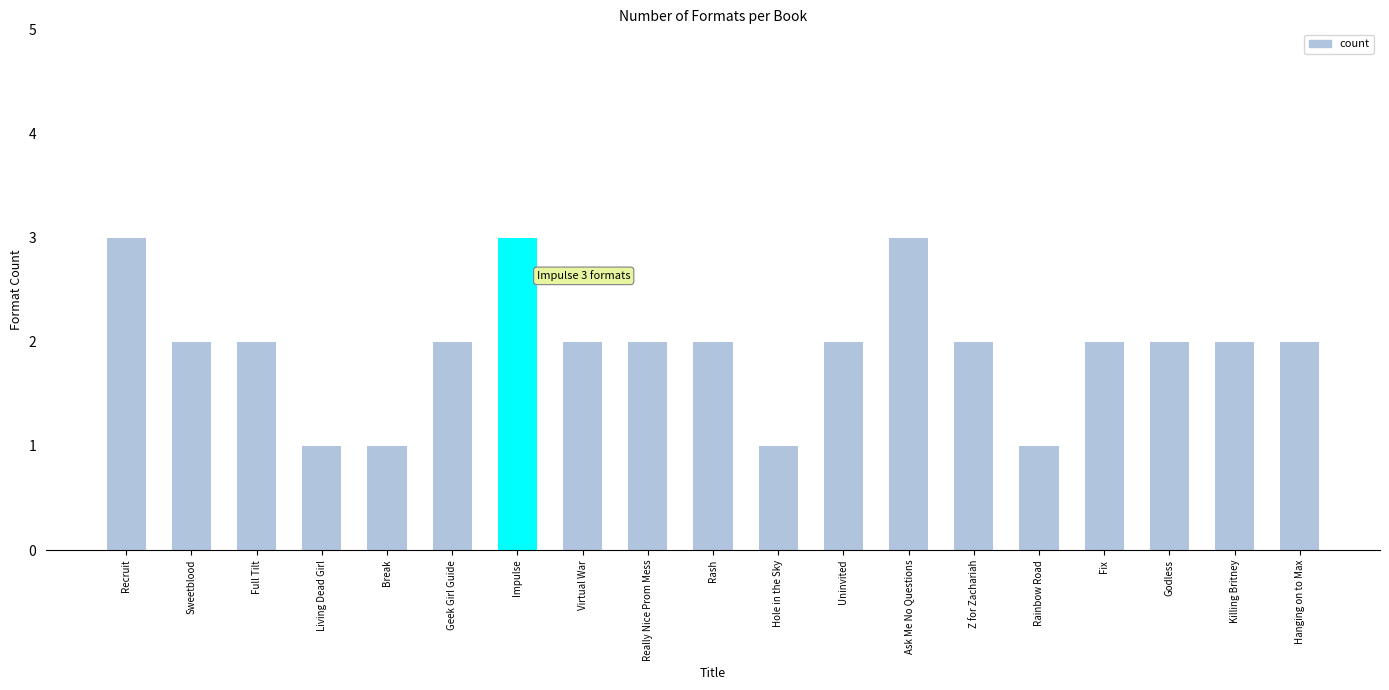

How many distinct data groups are displayed?

1